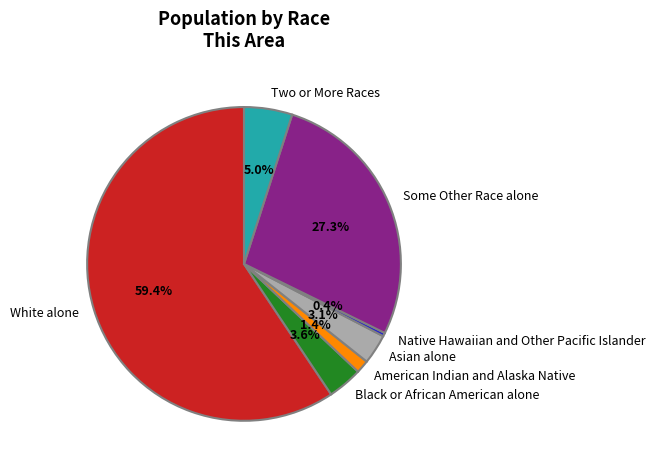

How many segments does this pie chart have?

7